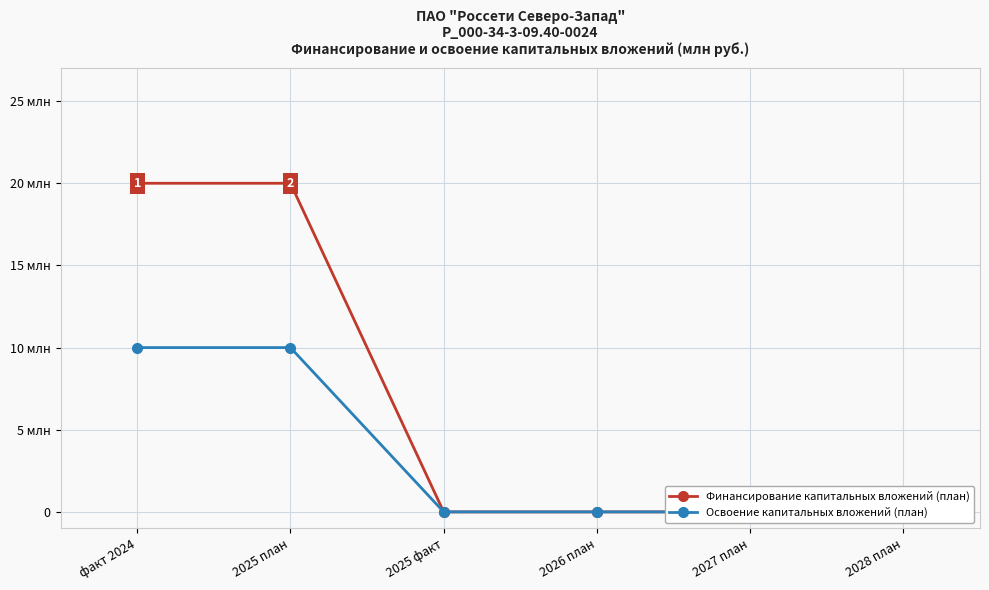

What is the maximum value shown in the chart?

20000000